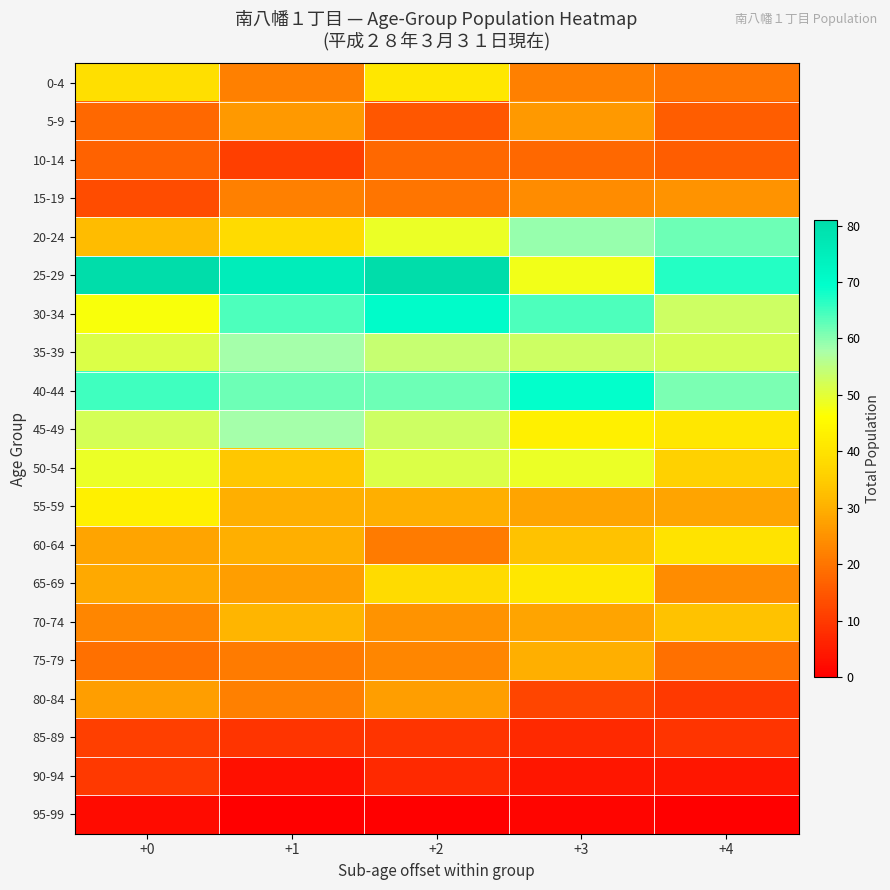

Reading left to right, what are all the values shown in this chart?

0-4: +0=39	+1=22	+2=41	+3=22	+4=20
5-9: +0=18	+1=26	+2=15	+3=26	+4=16
10-14: +0=17	+1=11	+2=18	+3=18	+4=16
15-19: +0=13	+1=22	+2=20	+3=24	+4=25
20-24: +0=32	+1=38	+2=49	+3=59	+4=62
25-29: +0=81	+1=75	+2=81	+3=48	+4=67
30-34: +0=47	+1=64	+2=70	+3=64	+4=53
35-39: +0=51	+1=58	+2=54	+3=53	+4=52
40-44: +0=65	+1=62	+2=62	+3=69	+4=61
45-49: +0=52	+1=58	+2=53	+3=43	+4=41
50-54: +0=49	+1=34	+2=51	+3=49	+4=36
55-59: +0=43	+1=30	+2=30	+3=28	+4=28
60-64: +0=28	+1=30	+2=21	+3=33	+4=40
65-69: +0=29	+1=27	+2=38	+3=41	+4=24
70-74: +0=23	+1=31	+2=25	+3=28	+4=33
75-79: +0=19	+1=21	+2=23	+3=30	+4=19
80-84: +0=27	+1=22	+2=27	+3=12	+4=10
85-89: +0=11	+1=9	+2=9	+3=7	+4=9
90-94: +0=10	+1=3	+2=7	+3=4	+4=4
95-99: +0=2	+1=0	+2=0	+3=1	+4=0